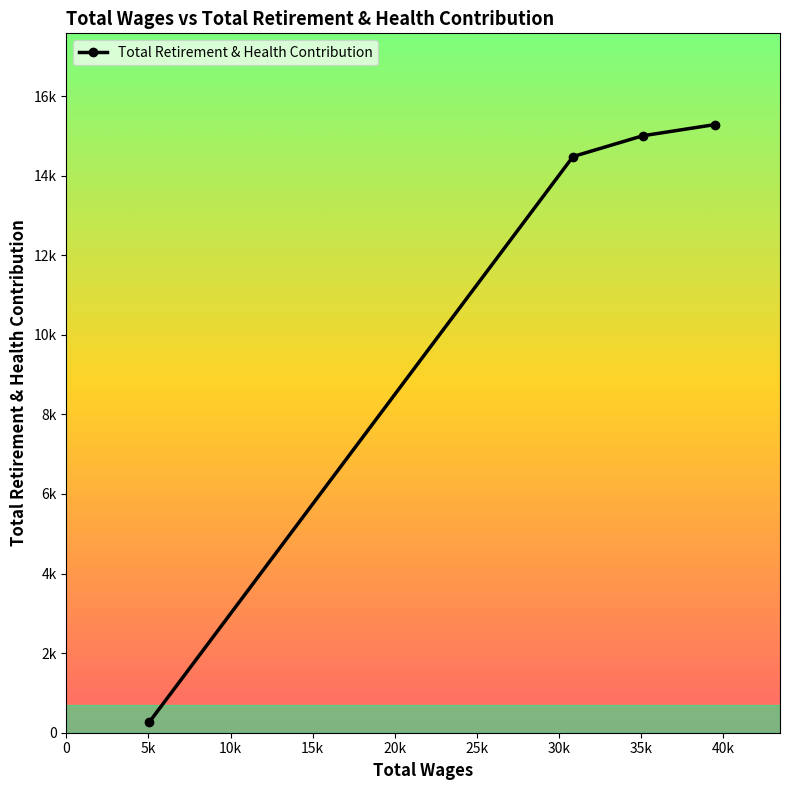

What is the average value?

11257